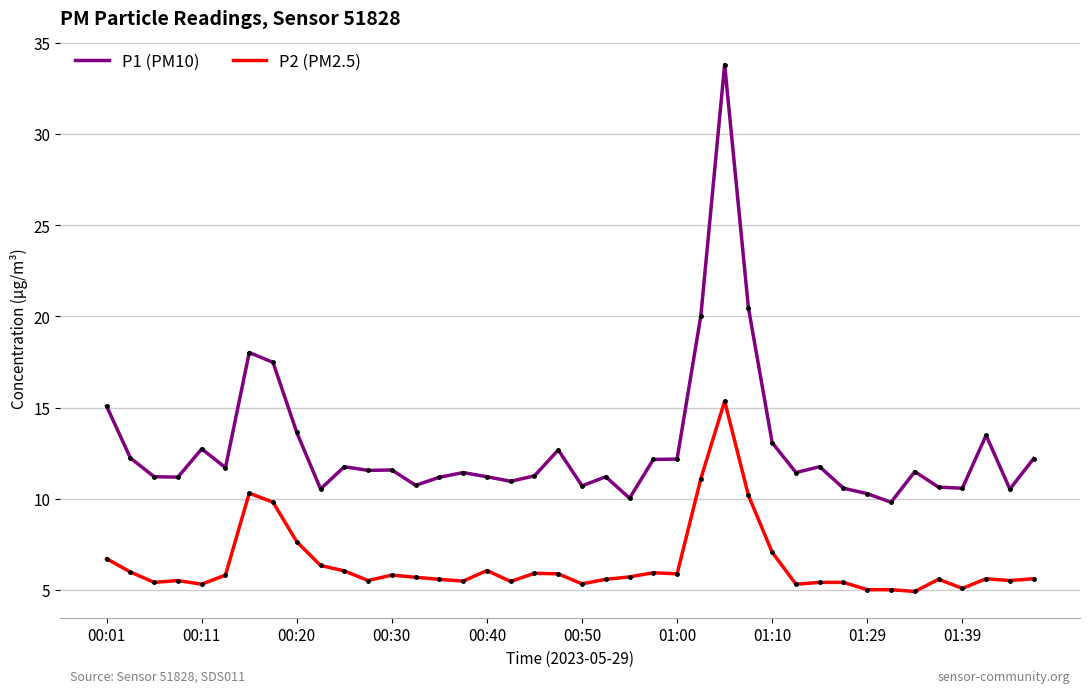

What is the smallest value displayed?

4.9